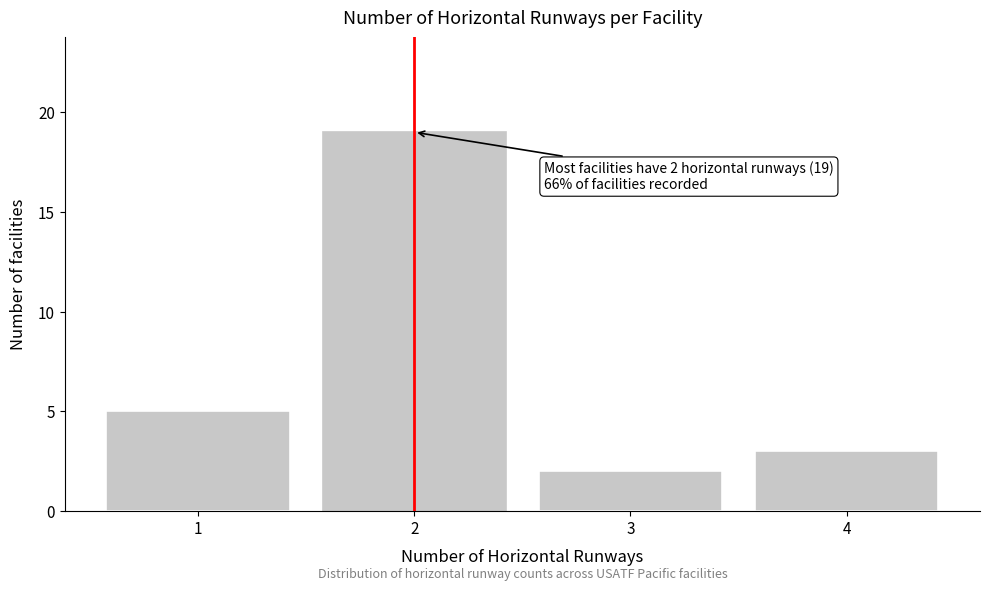

Which range on the x-axis has the tallest bar?

1.5 to 2.5